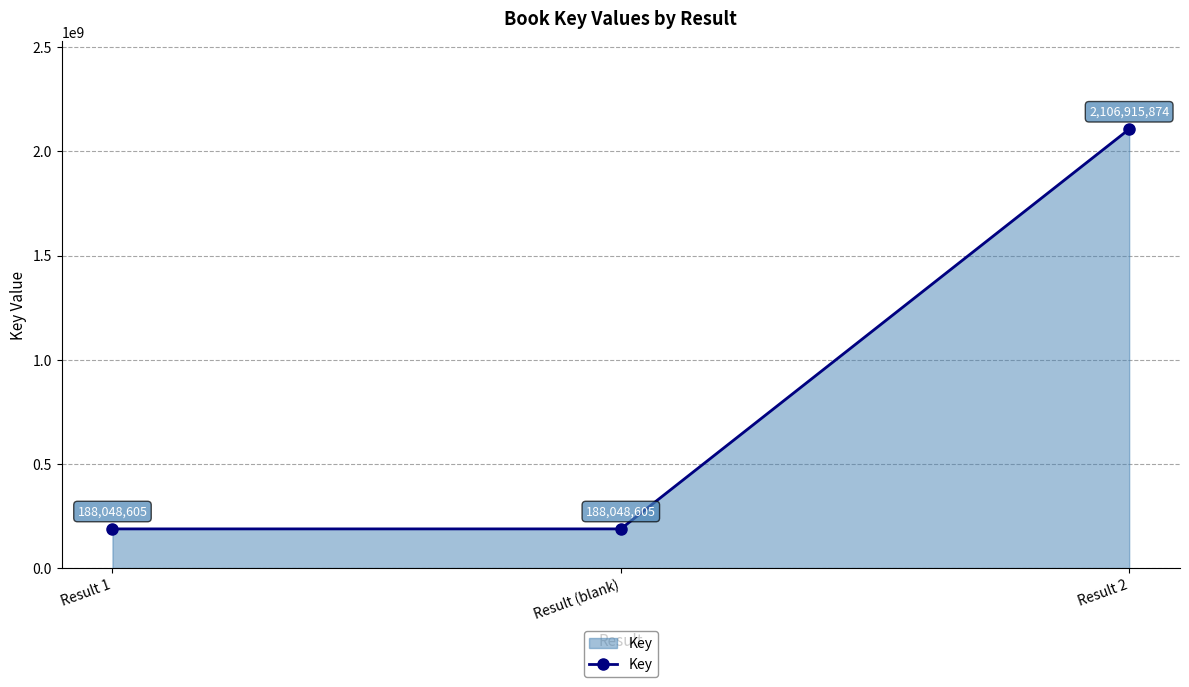

Reading left to right, extract all data points from this chart.

Result 1=188048605	Result (blank)=188048605	Result 2=2106915874